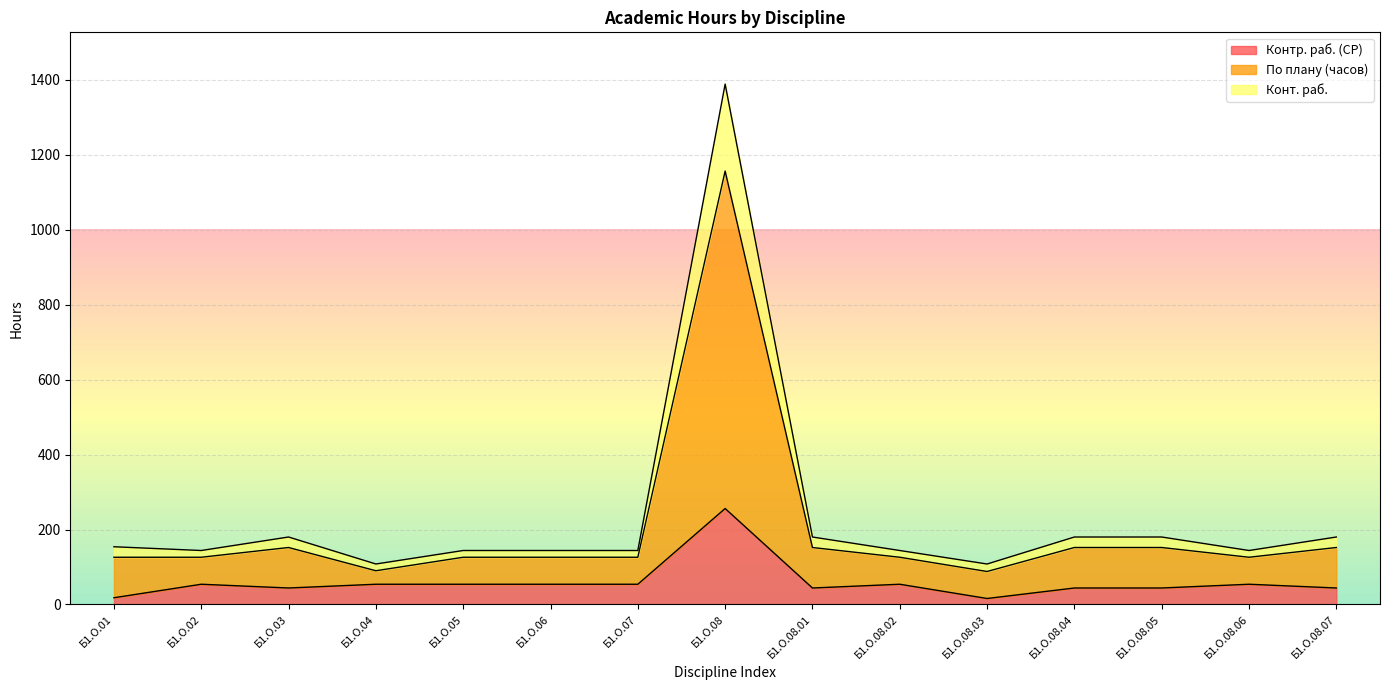

Read the По плану (часов) value at Б1.О.03, to the nearest 10.

110